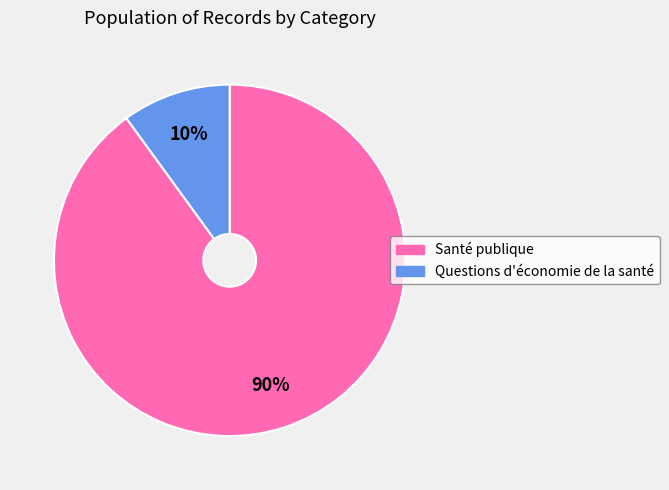

Rank the categories by value from lowest to highest.

Questions d'économie de la santé, Santé publique